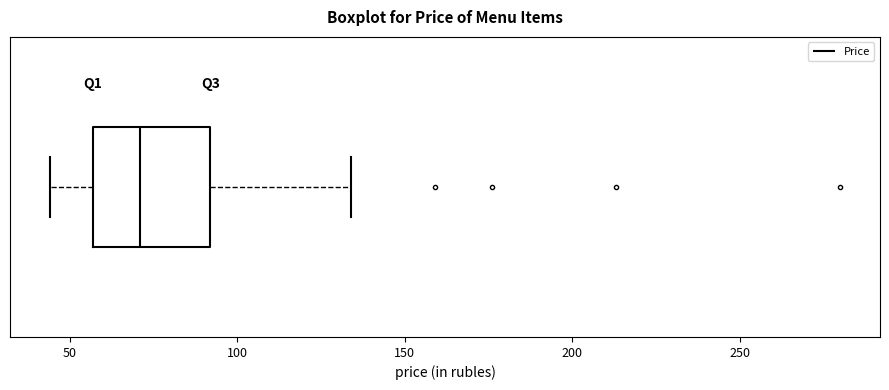

Read this box plot against the x-axis: the position of the median line, the range covered by the box, and the ends of both whiskers. The values are not printed on the chart, so give them approximately, as read against the axis.

median 70, box 55 to 90, whiskers 45 to 135